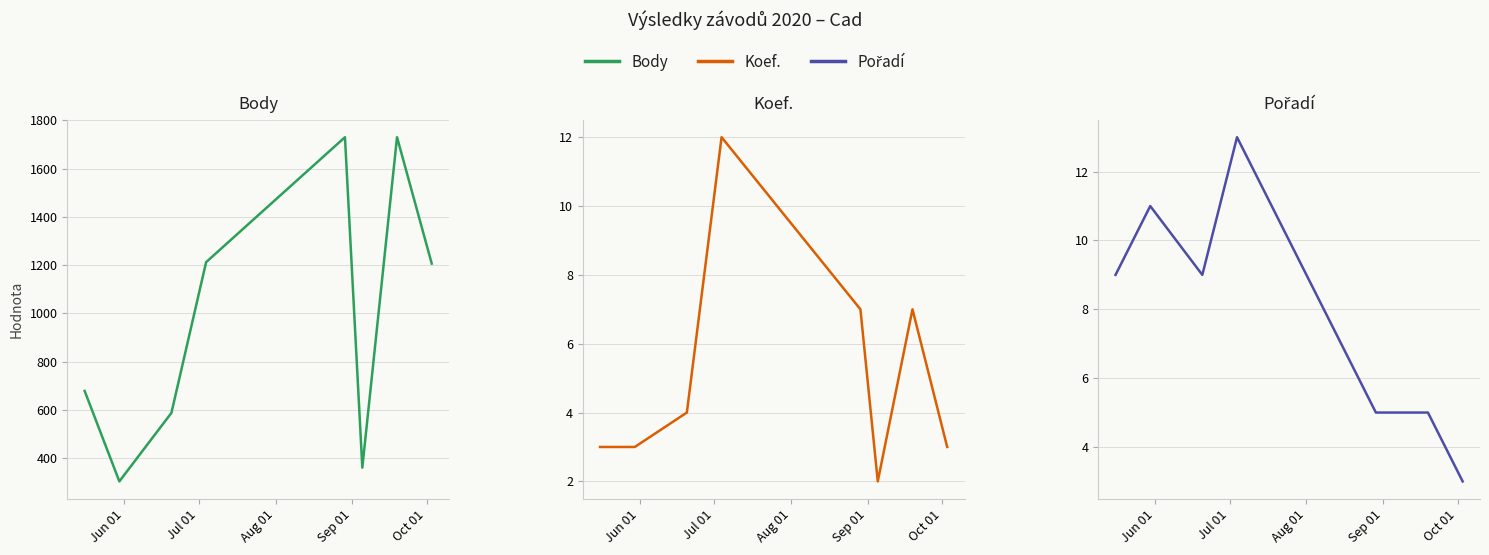

What is the minimum value shown in the chart?

2